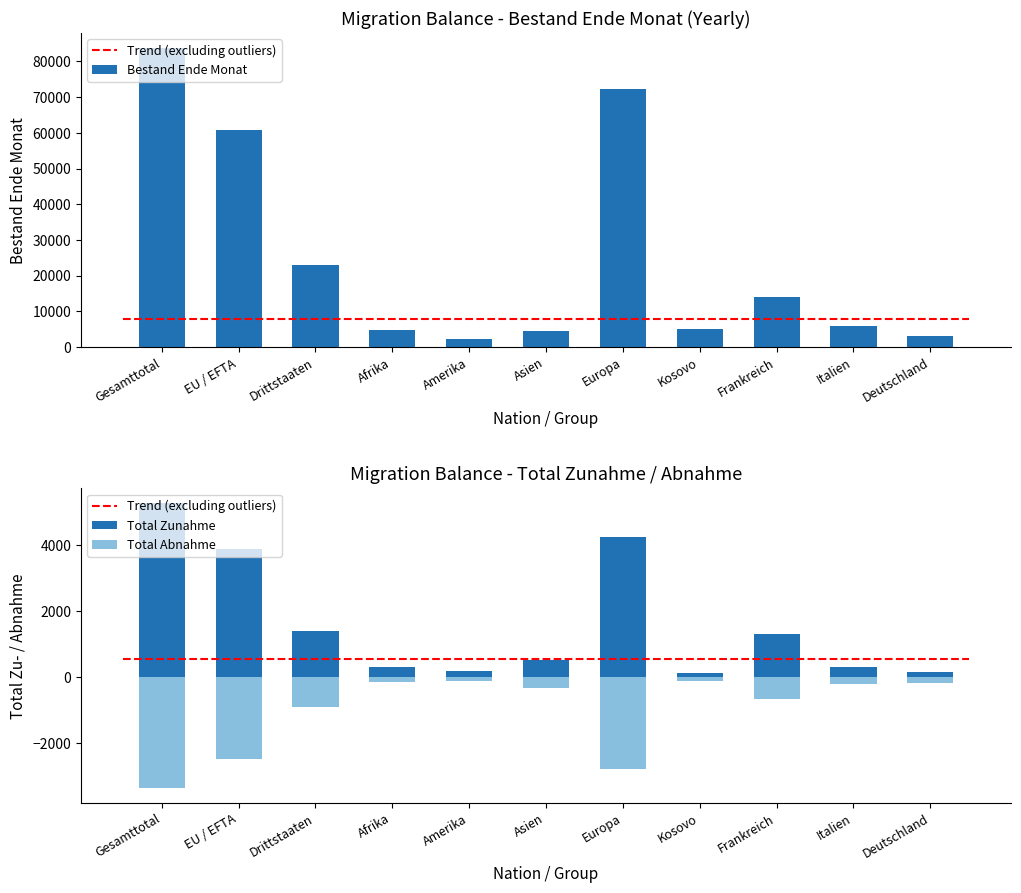

What is the difference between the highest and lowest values at Europa?

75035